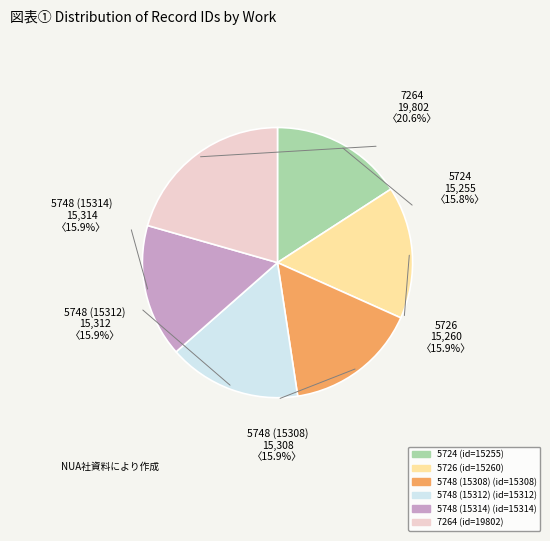

What portion of the pie excludes 5748 (15314)?

84.1%